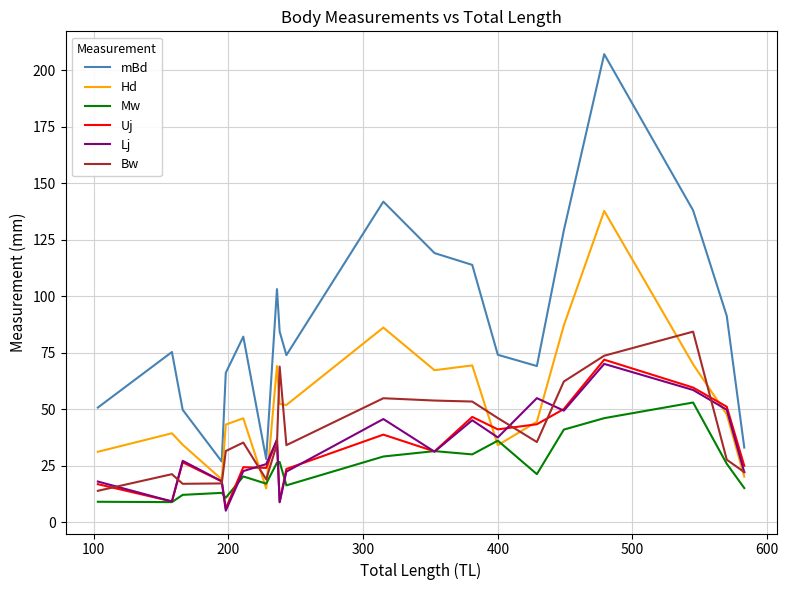

True or false: mBd and Mw intersect in this chart.

False